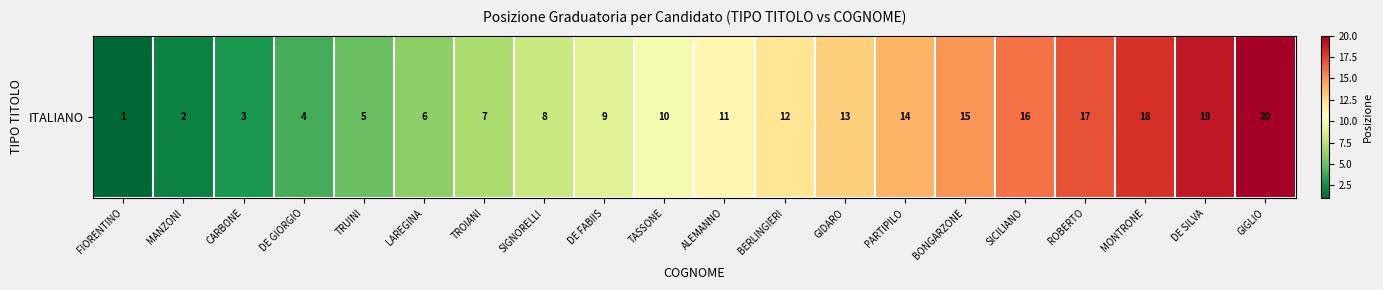

Rank the categories by value from lowest to highest.

FIORENTINO, MANZONI, CARBONE, DE GIORGIO, TRUINI, LAREGINA, TROIANI, SIGNORELLI, DE FABIIS, TASSONE, ALEMANNO, BERLINGIERI, GIDARO, PARTIPILO, BONGARZONE, SICILIANO, ROBERTO, MONTRONE, DE SILVA, GIGLIO